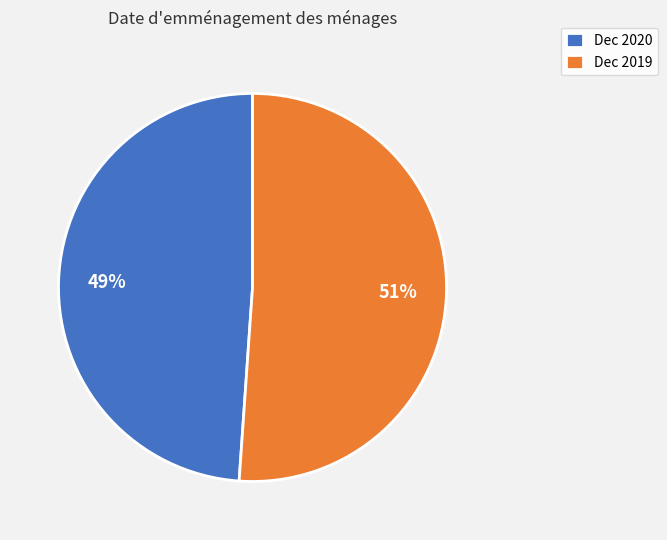

Which category has the smallest portion of the pie?

Dec 2020